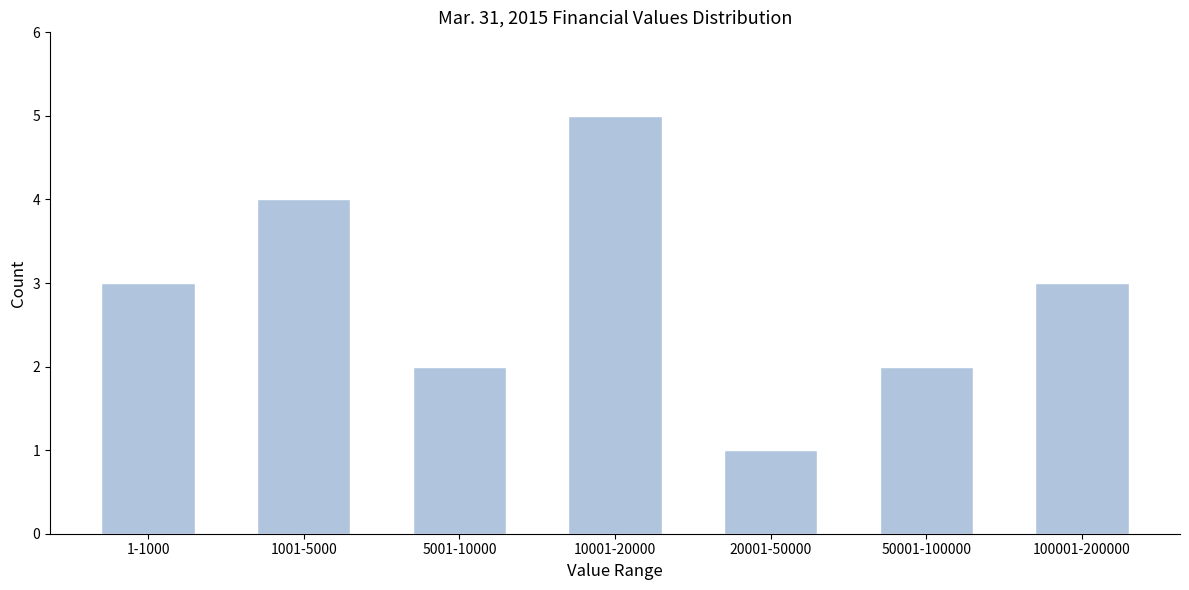

Reading left to right, list all the values displayed in this chart.

3	4	2	5	1	2	3